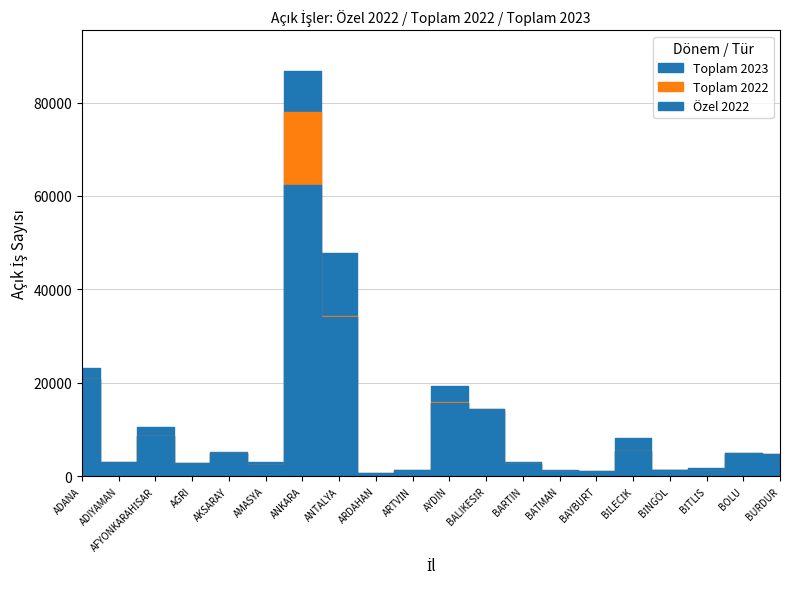

What is the smallest value displayed?

315